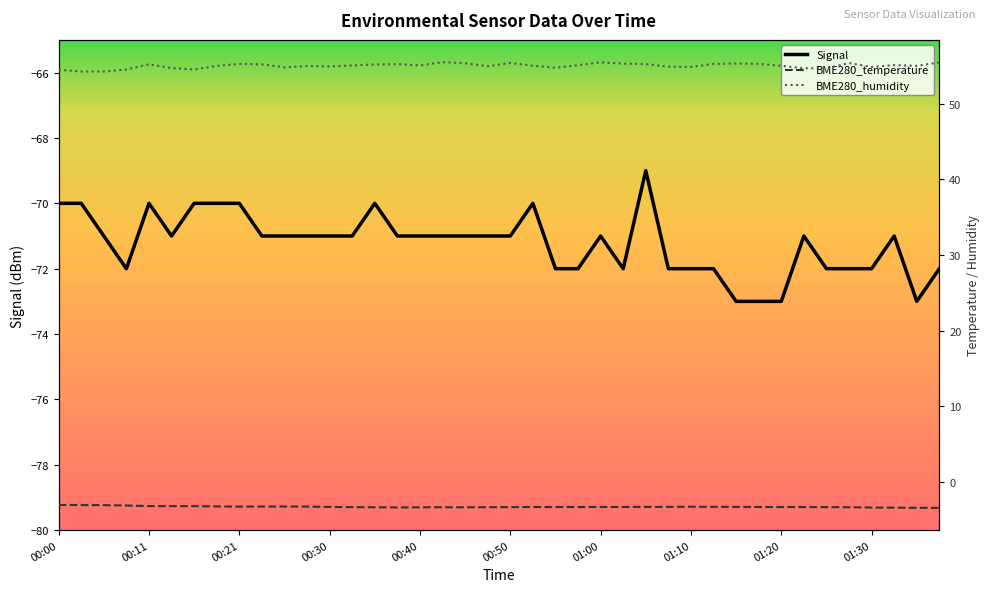

What is the average value of the BME280_humidity series?

55.0